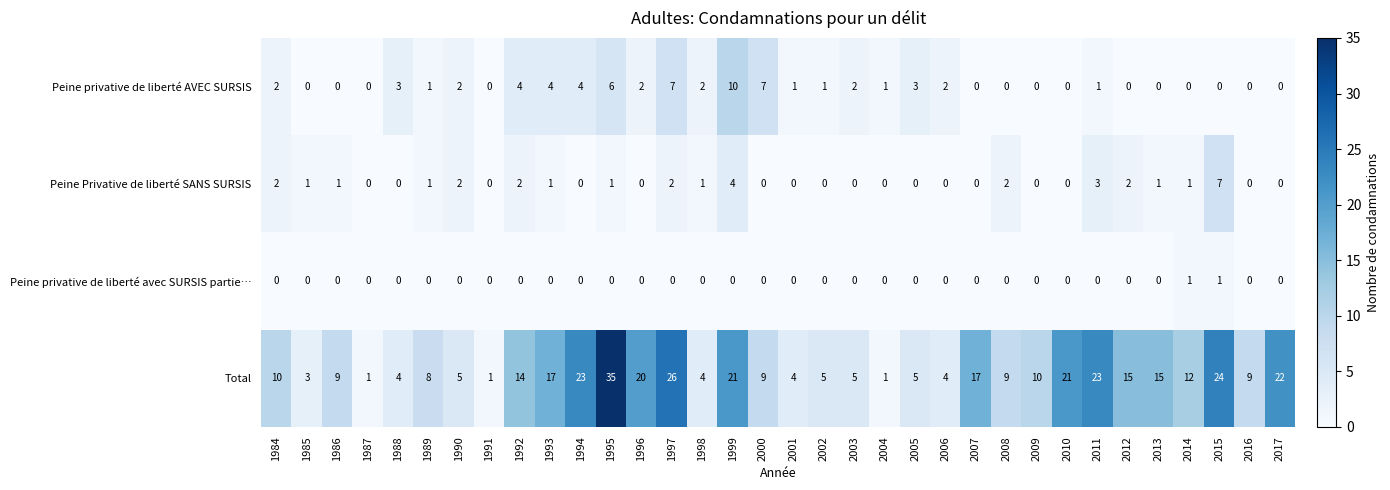

What is the maximum value shown in the chart?

35